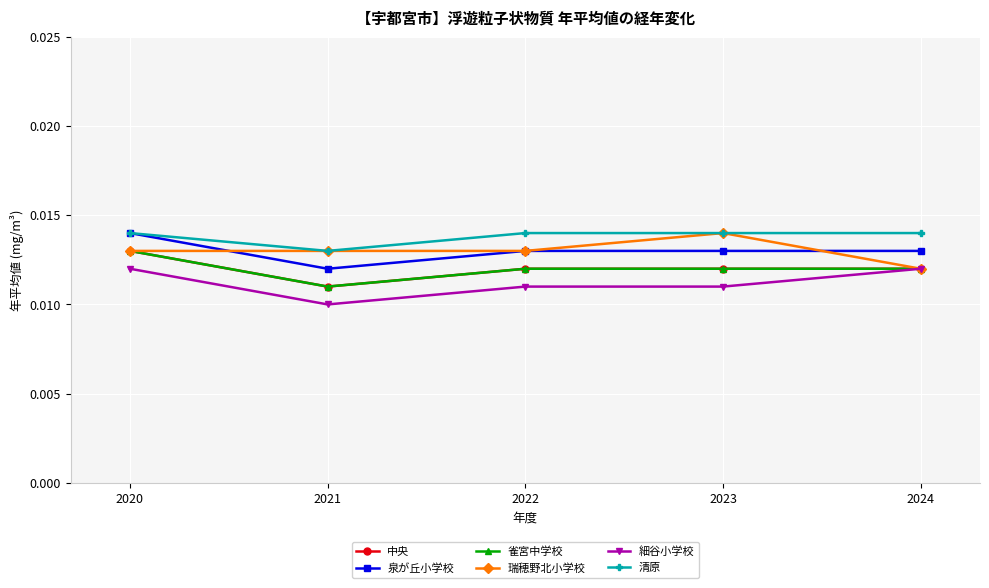

Rank the series at 2022 from lowest to highest value.

細谷小学校, 中央, 雀宮中学校, 泉が丘小学校, 瑞穂野北小学校, 清原